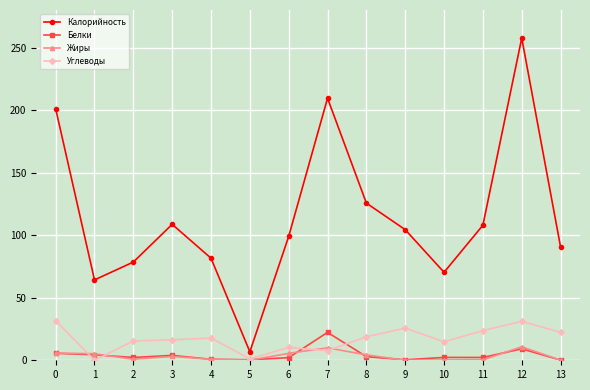

What is the average value of the Белки series?

4.2